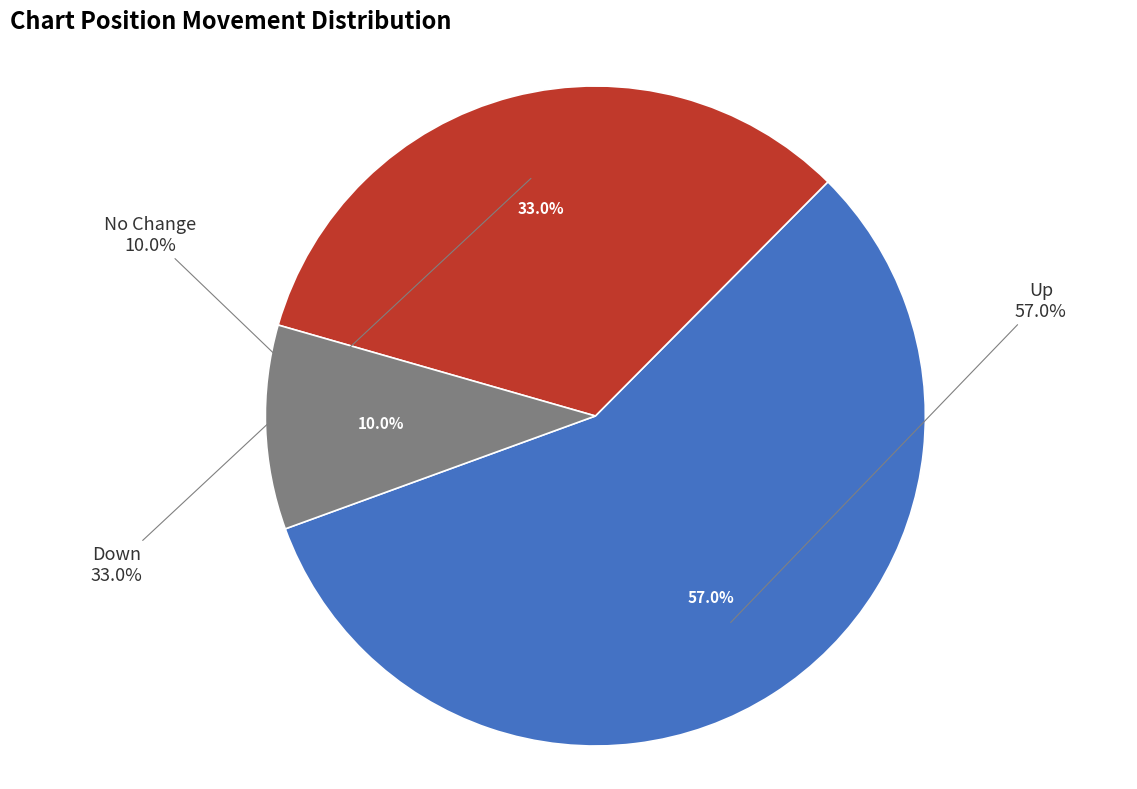

Is it true that down is 33% of the pie?

True